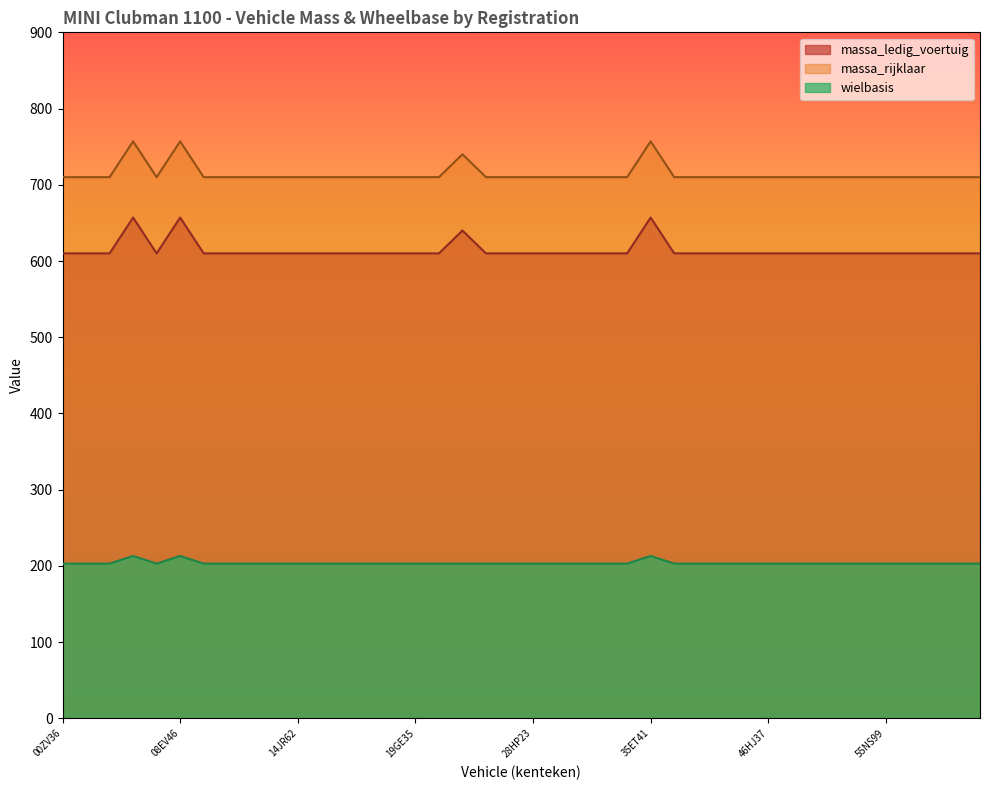

Rank the series by their average value, from highest to lowest.

massa_rijklaar, massa_ledig_voertuig, wielbasis